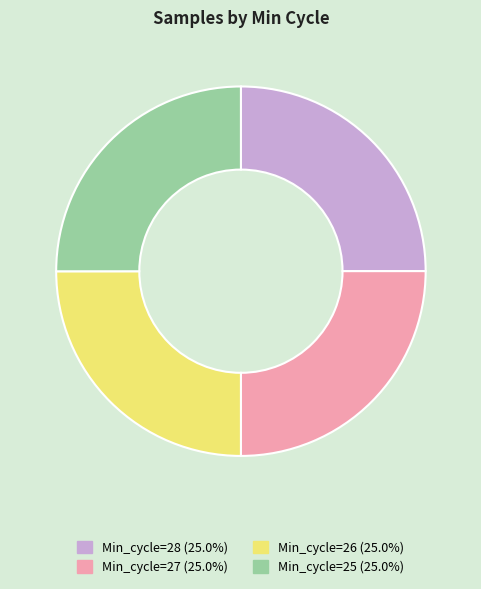

Count the number of slices in the pie.

4